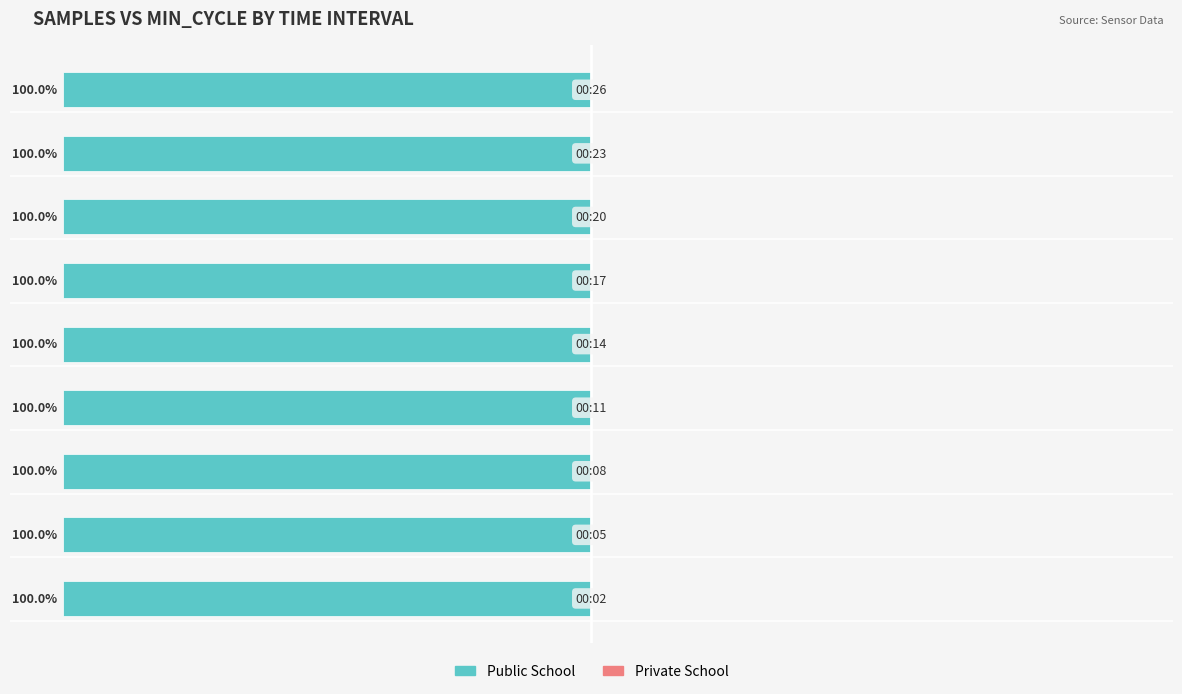

Reading left to right, list all the values displayed in this chart.

Public School: -100.0	-100.0	-100.0	-100.0	-100.0	-100.0	-100.0	-100.0	-100.0
Private School: 0.0	0.0	0.0	0.0	0.0	0.0	0.0	0.0	0.0